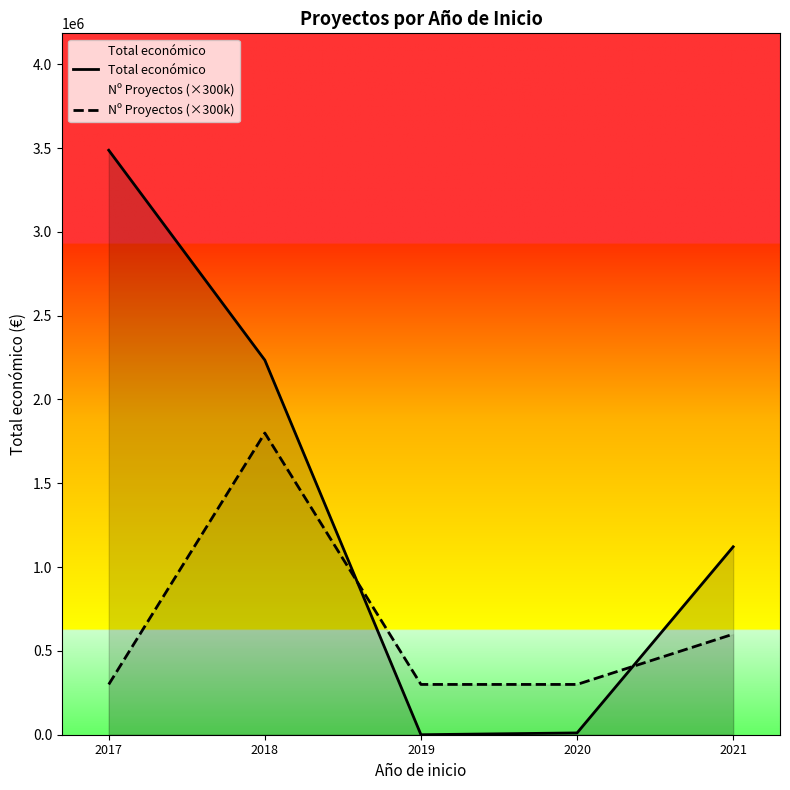

Rank the categories by Total económico value from lowest to highest.

2019, 2020, 2021, 2018, 2017